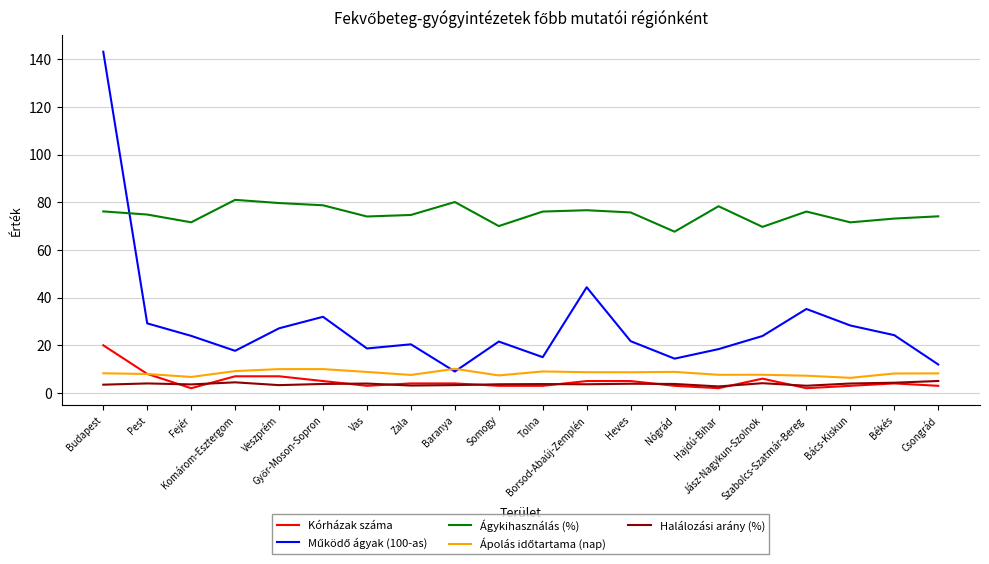

Which series has the largest total across all categories?

Ágykihasználás (%)